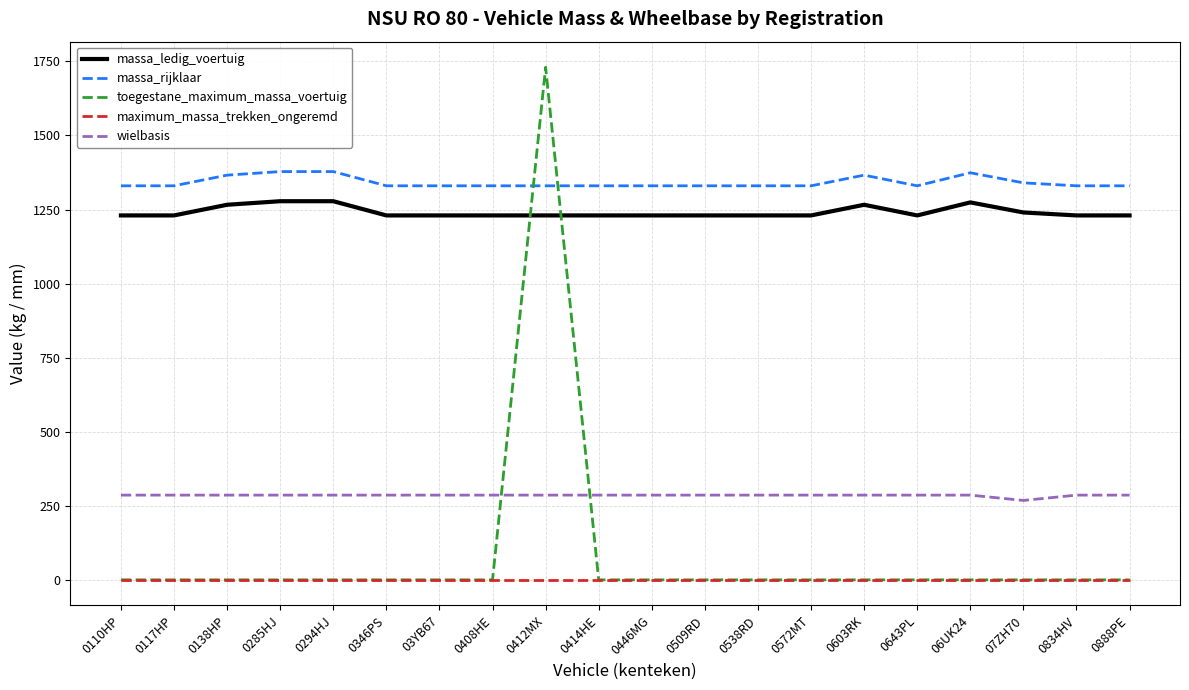

What is the highest value of the wielbasis series?

286